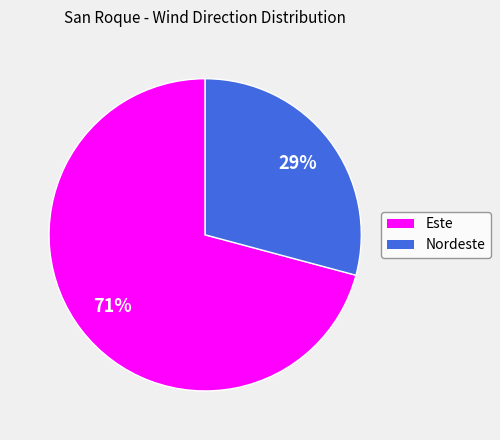

True or false: Este accounts for 60% of the total.

False